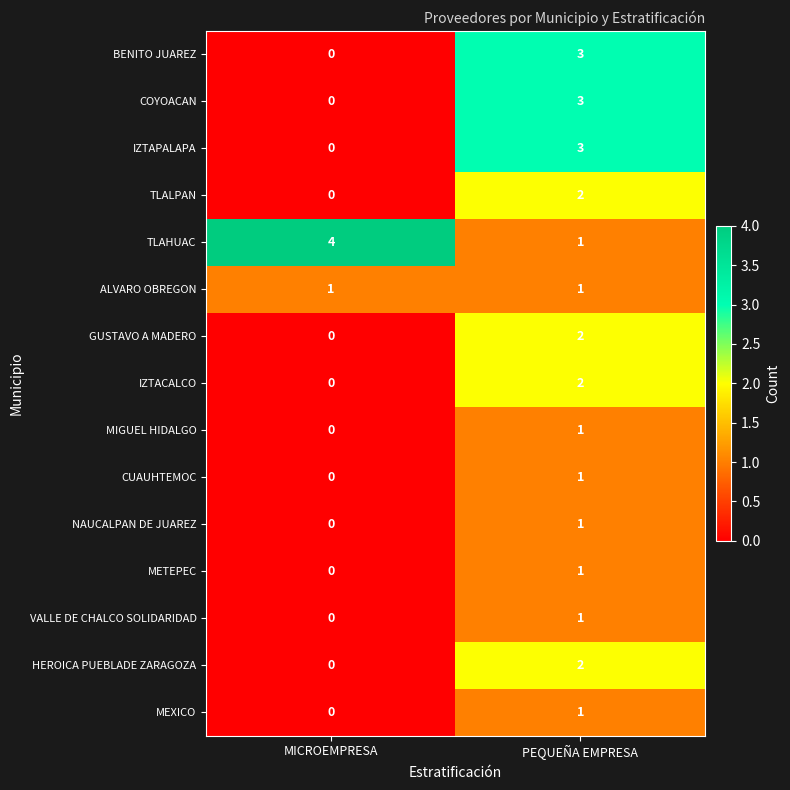

What is the difference between the highest and lowest values at MICROEMPRESA?

4